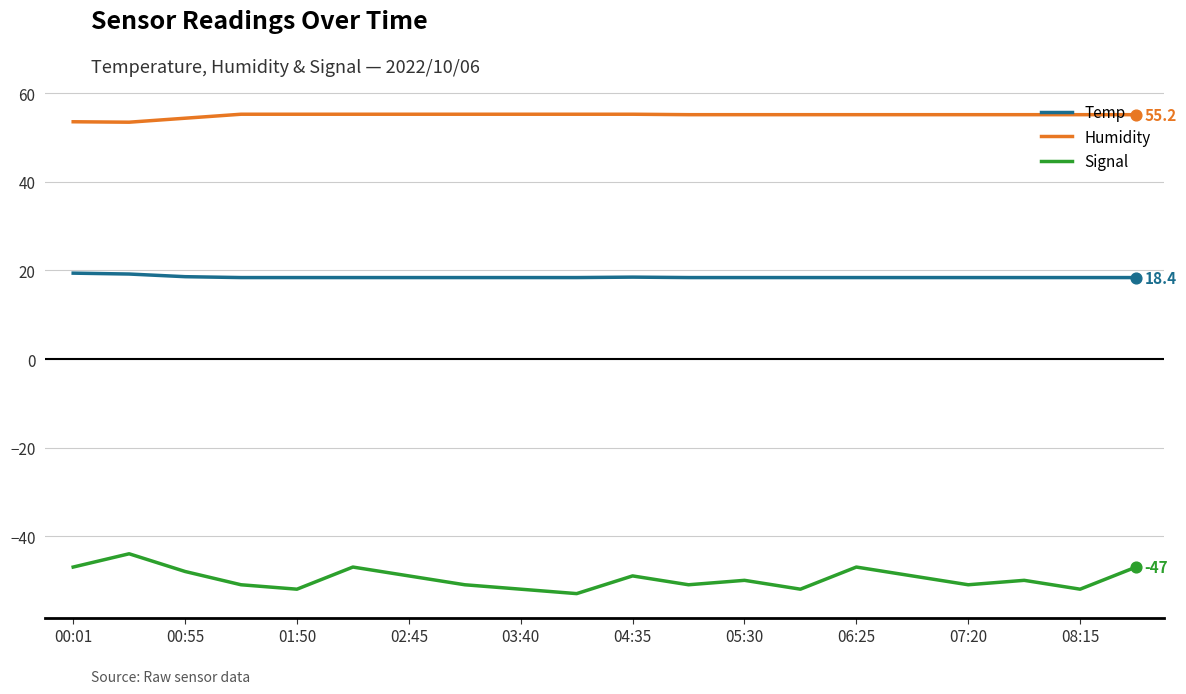

Which series has the largest total across all categories?

Humidity